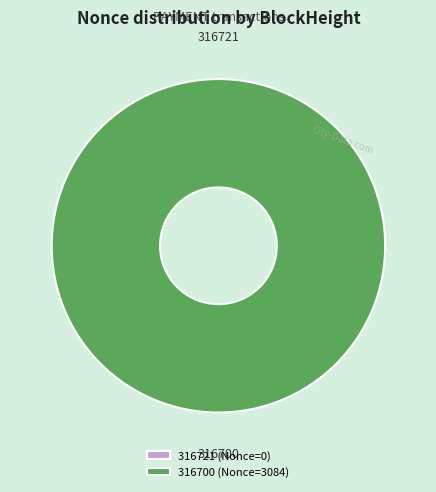

True or false: 316721 accounts for 13% of the total.

False